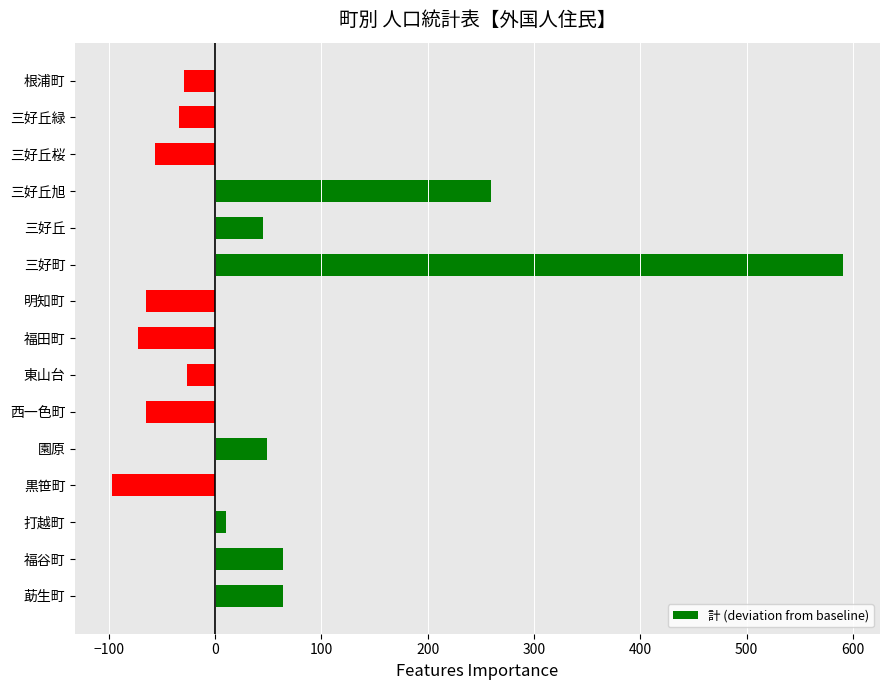

True or false: the data shows -154 at 黒笹町.

False